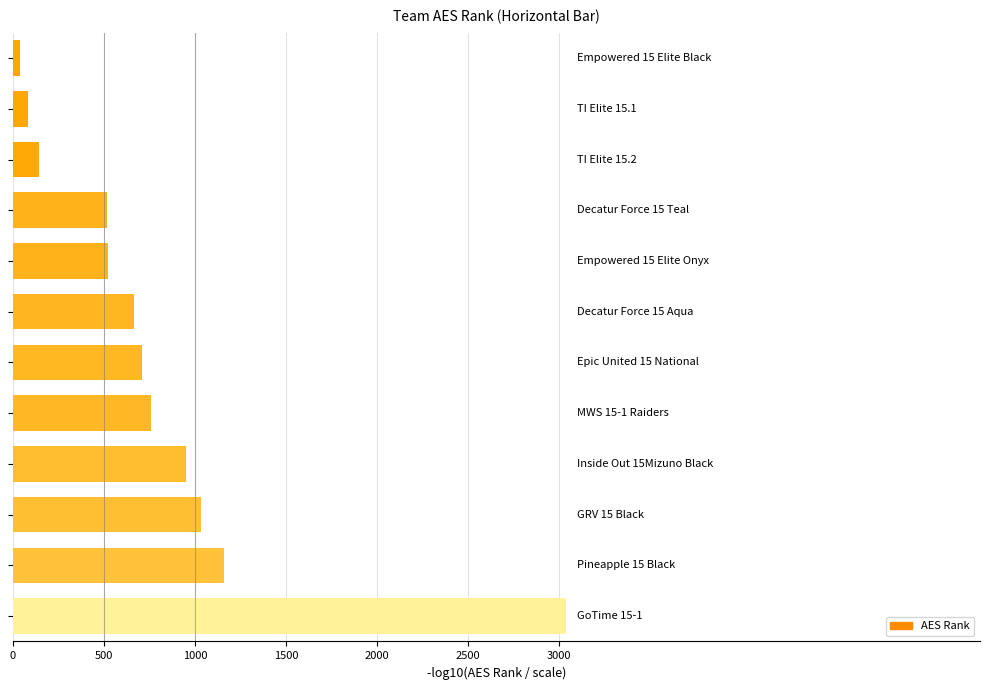

What is the sum of all values?

9615